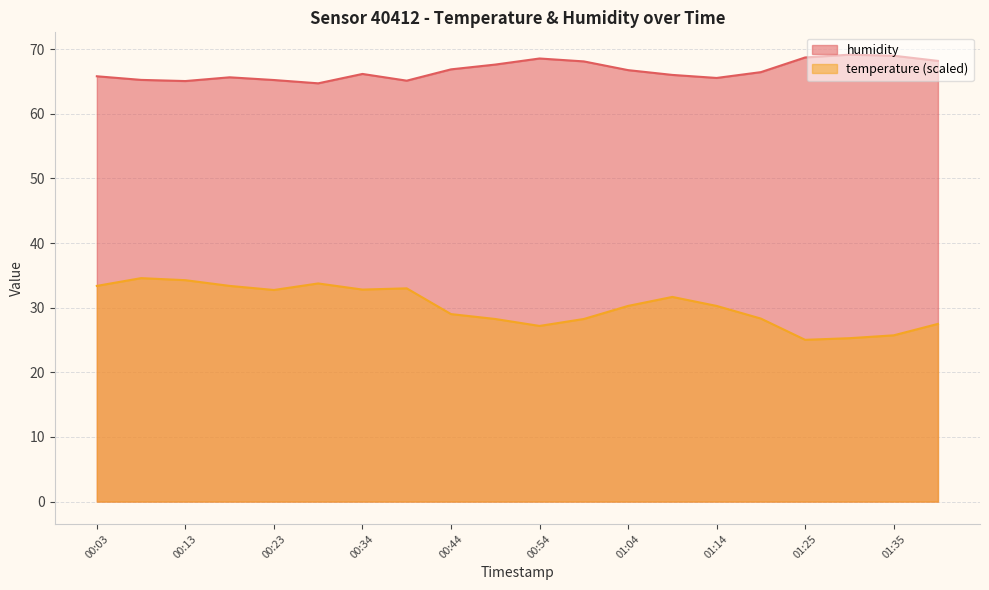

True or false: humidity and temperature cross at least once.

False